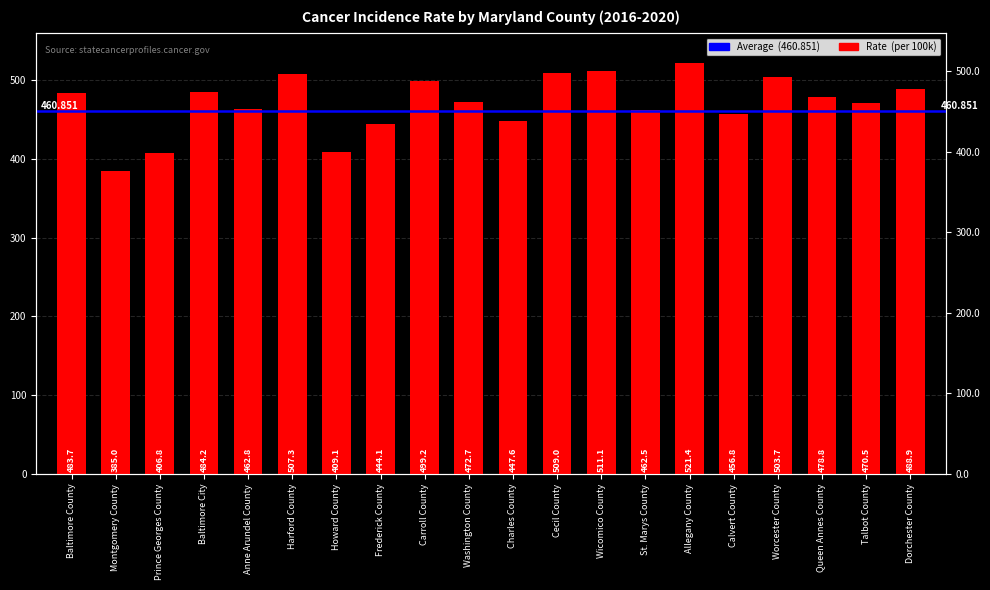

Where does the data first go above 478?

Baltimore County